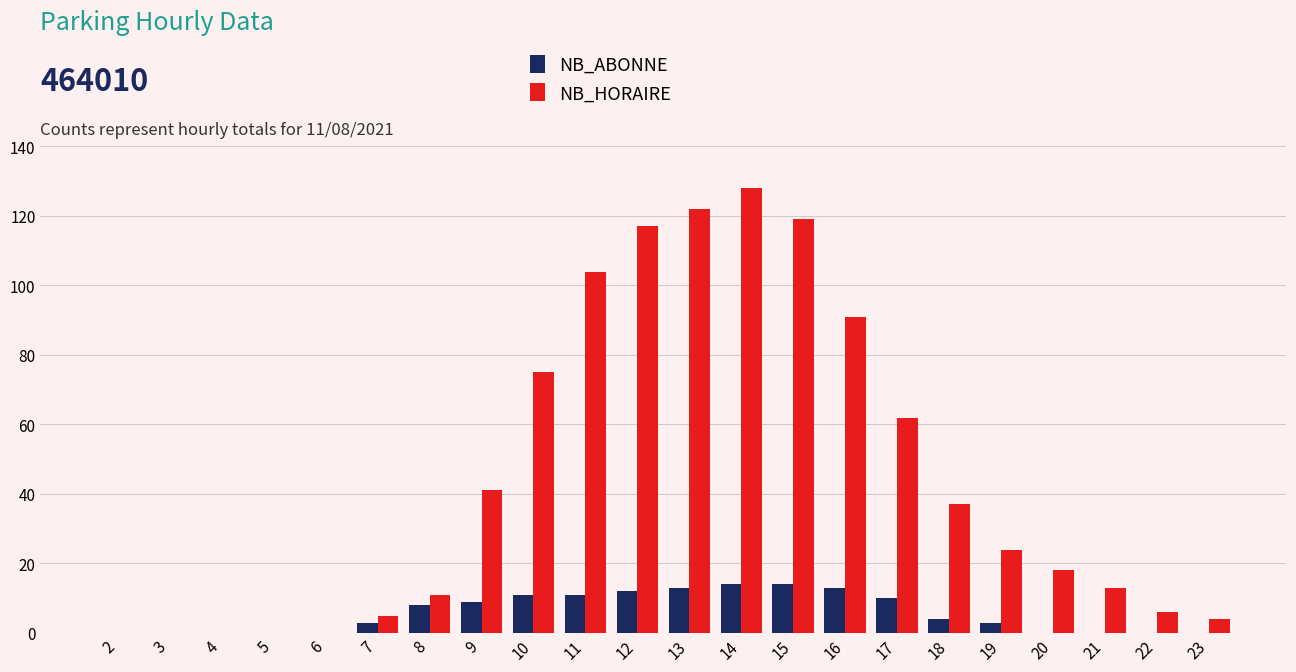

Is the value of NB_HORAIRE at 20 greater than the value of NB_ABONNE at 15?

Yes